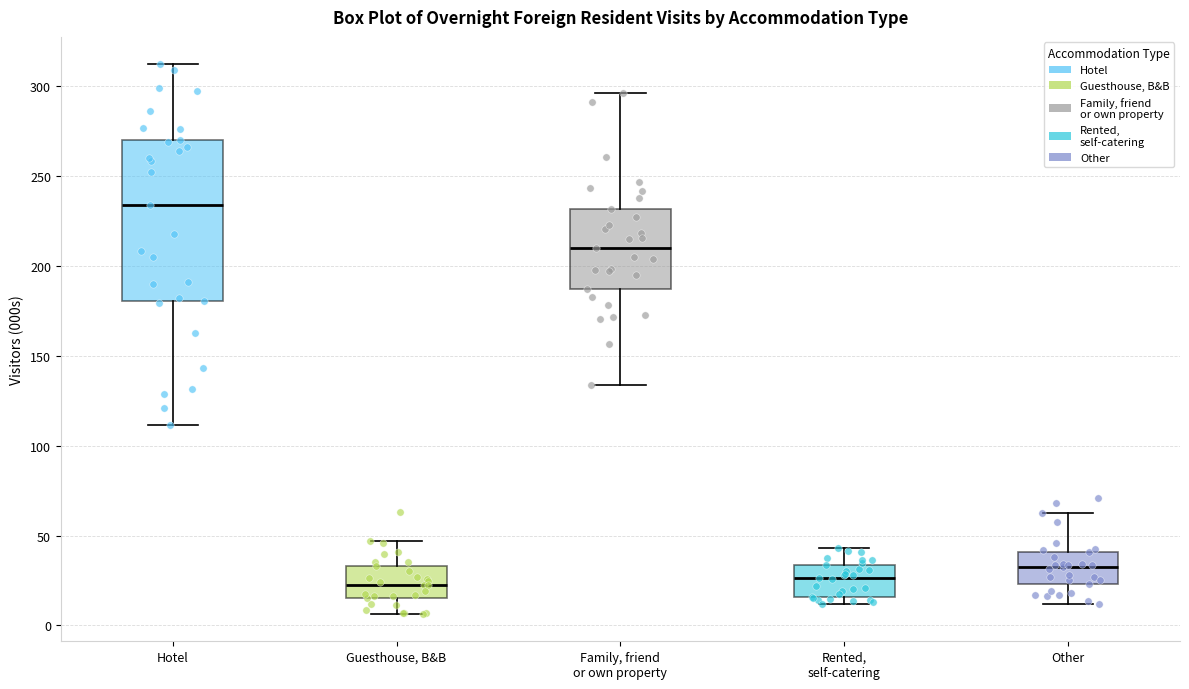

Where is the upper edge of the box for Guesthouse, B&B on the y-axis? The values are not printed on the chart, so give them approximately, as read against the axis.

35